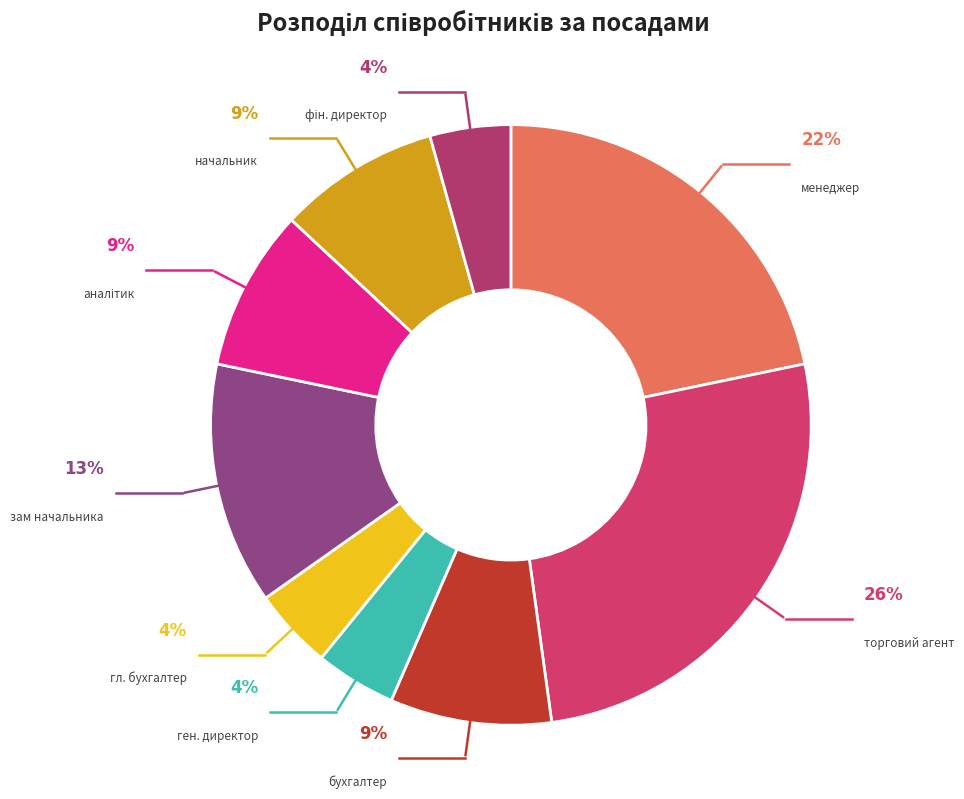

Count the number of slices in the pie.

9